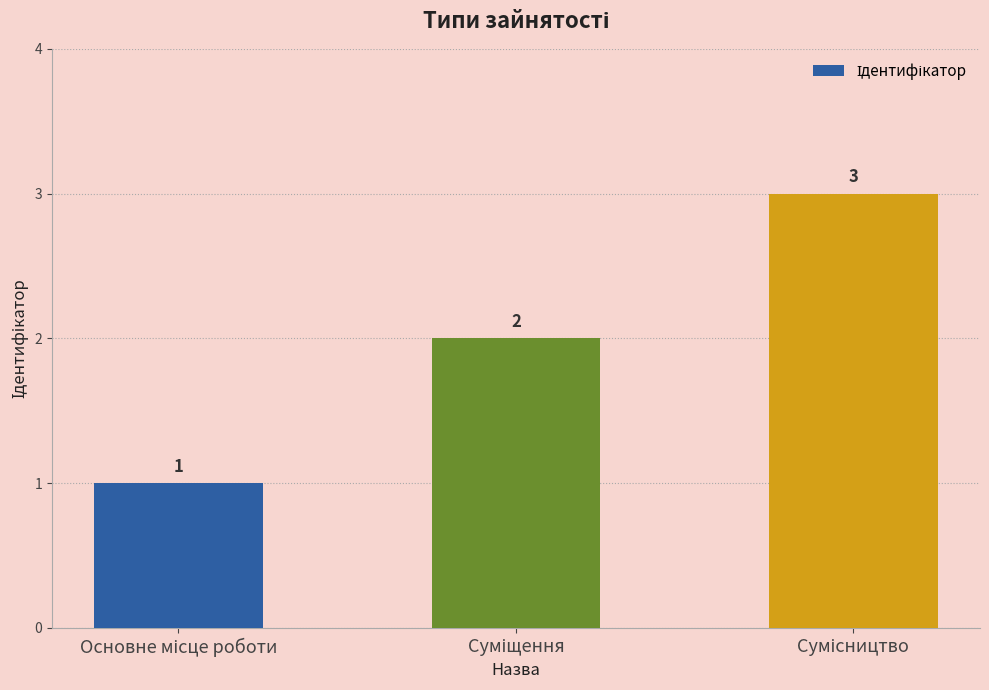

How many bars are there in total?

3